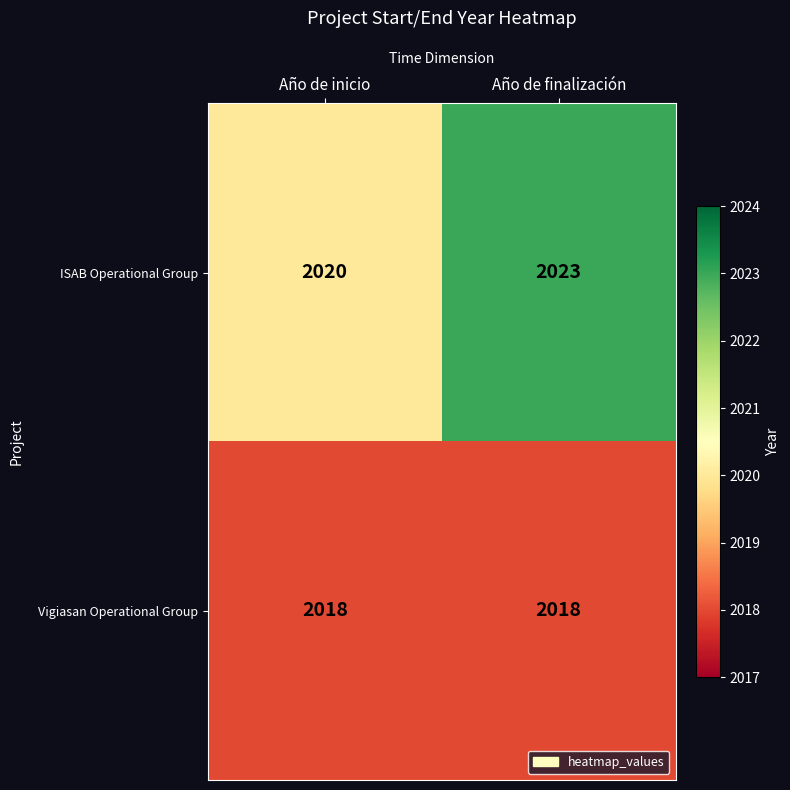

Rank the series by their maximum value, from highest to lowest.

ISAB Operational Group, Vigiasan Operational Group